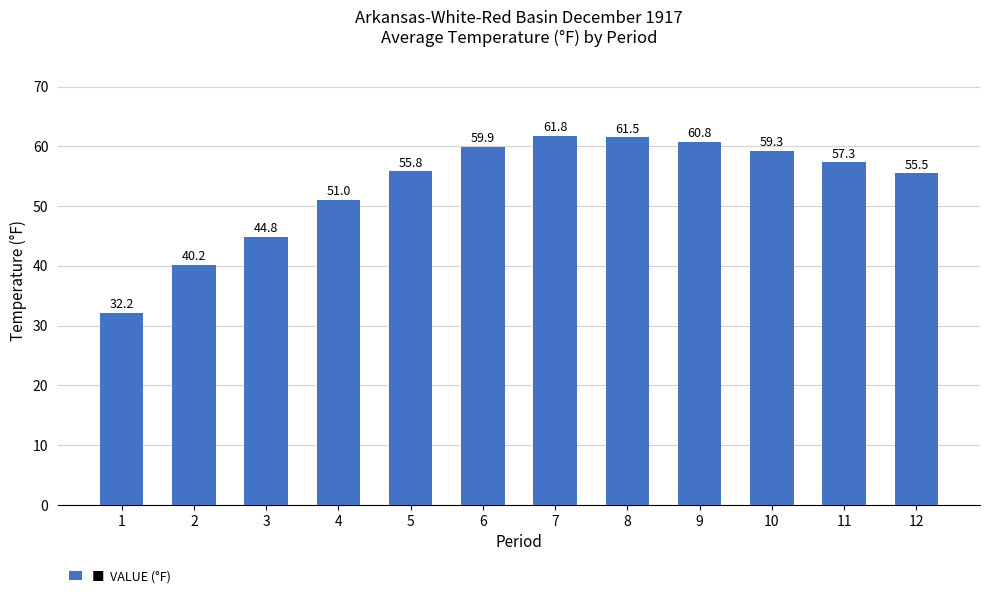

At which category does the chart reach its minimum across all series?

1